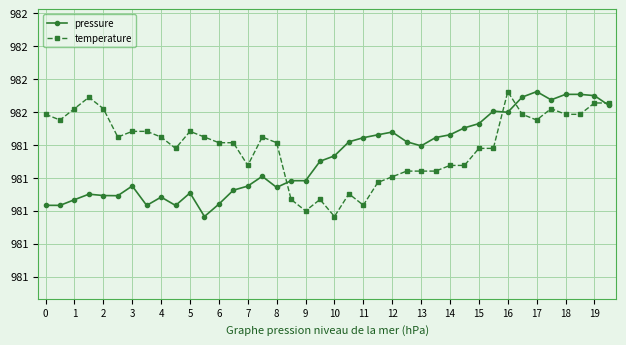

Reading left to right, extract all data points from this chart.

pressure: 981.0	981.0	981.1	981.1	981.1	981.1	981.2	981.0	981.1	981.0	981.1	981.0	981.0	981.1	981.1	981.2	981.1	981.2	981.2	981.3	981.3	981.4	981.4	981.5	981.5	981.4	981.4	981.4	981.5	981.5	981.5	981.6	981.6	981.7	981.7	981.7	981.7	981.7	981.7	981.6
temperature: 981.6	981.6	981.6	981.7	981.6	981.4	981.5	981.5	981.4	981.4	981.5	981.4	981.4	981.4	981.3	981.4	981.4	981.1	981.0	981.1	981.0	981.1	981.0	981.2	981.2	981.2	981.2	981.2	981.3	981.3	981.4	981.4	981.7	981.6	981.6	981.6	981.6	981.6	981.7	981.7